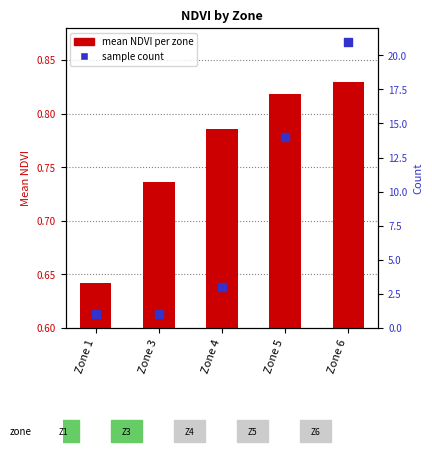

Which series has the largest Y range (max minus min)?

Count